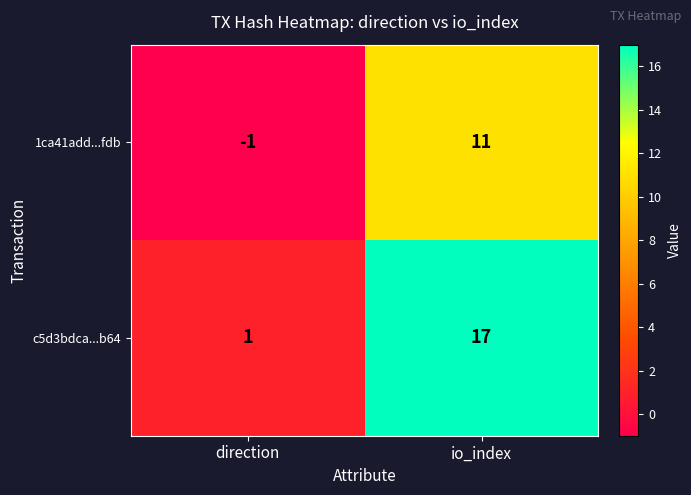

Which series has the largest range (max minus min)?

c5d3bdca...b64